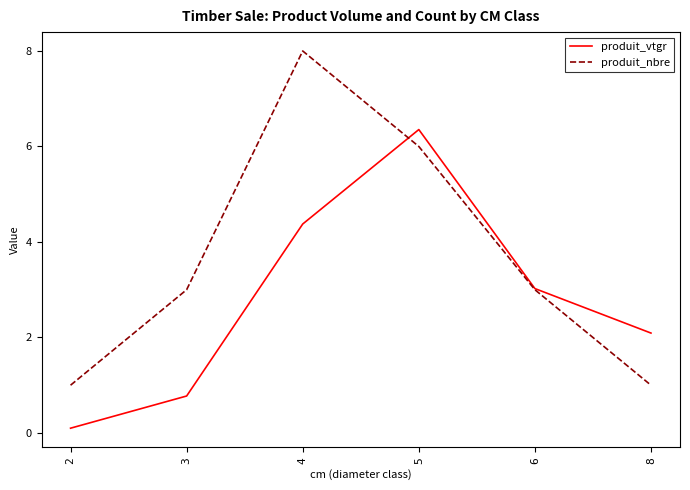

What is the lowest value of the produit_nbre series?

1.0